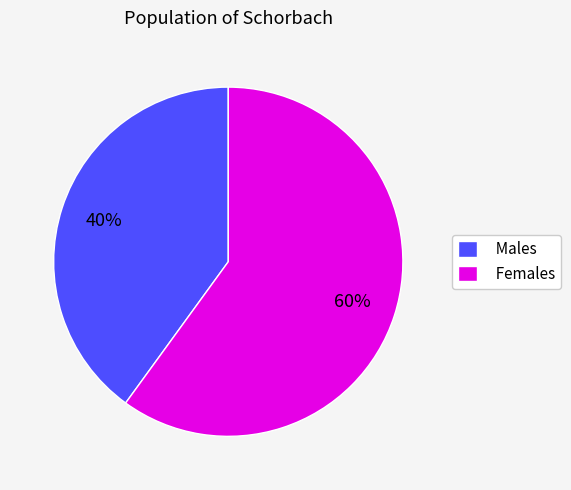

Does Females account for over 50% of the chart?

Yes